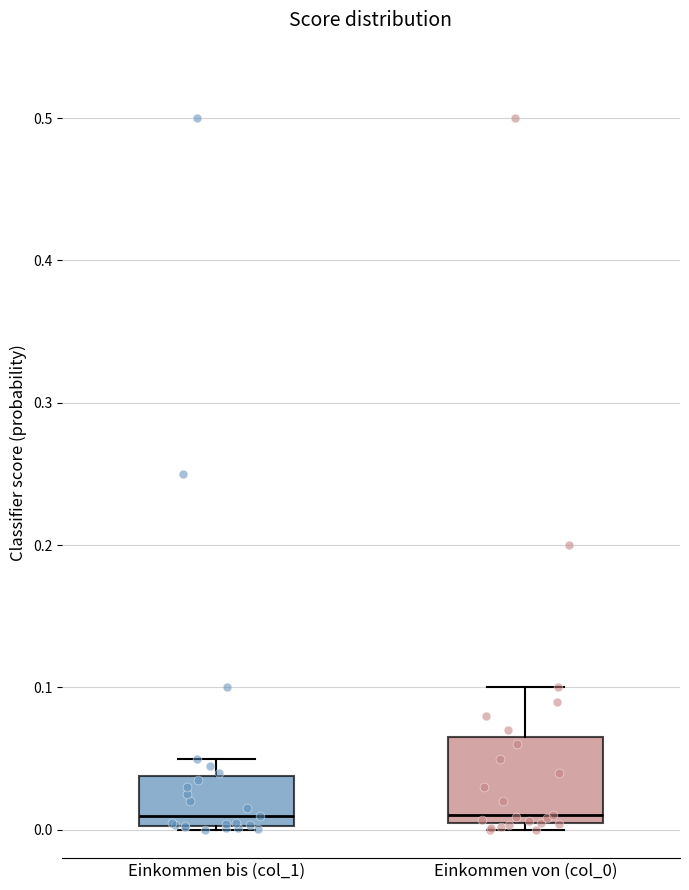

Reading left to right, transcribe this box plot: for each box, give where its median line is, the range the box spans, and where its two whiskers end, as read against the y-axis. The values are not printed on the chart, so give them approximately, as read against the axis.

Einkommen bis (col_1): median 0.01, box 0.00 to 0.04, whiskers 0.00 to 0.05
Einkommen von (col_0): median 0.01, box 0.00 to 0.07, whiskers 0.00 (just below the box's lower edge) to 0.10